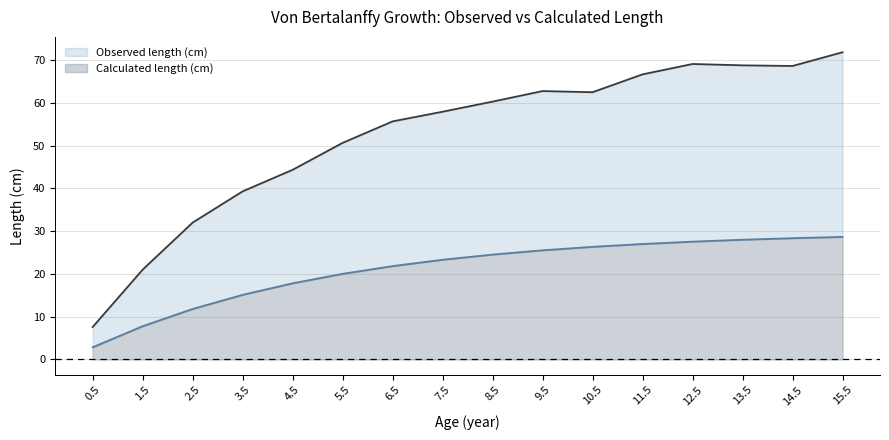

What are all the series names shown in the legend?

Observed length (cm), Calculated length (cm)